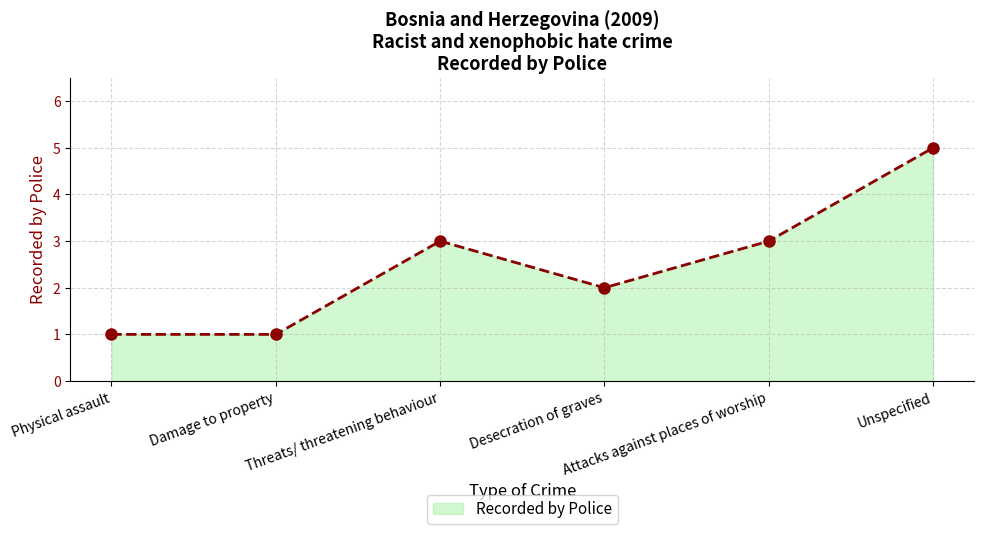

Reading left to right, list all the values displayed in this chart.

Physical assault=1	Damage to property=1	Threats/ threatening behaviour=3	Desecration of graves=2	Attacks against places of worship=3	Unspecified=5